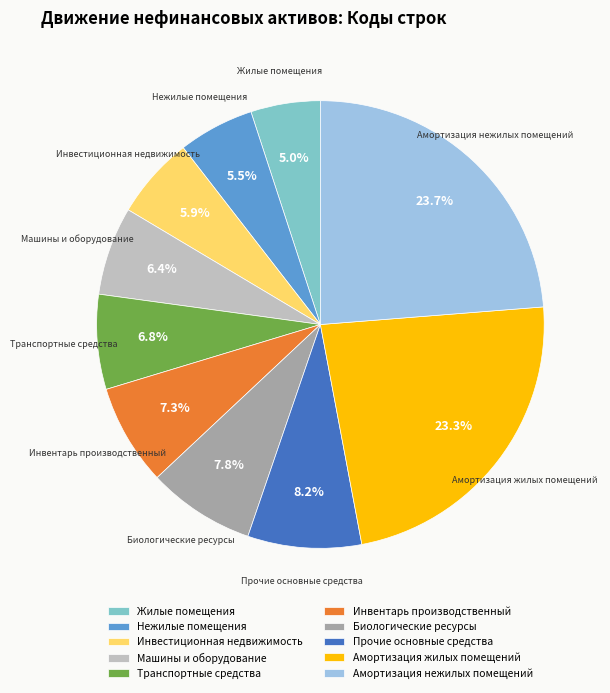

Count the number of slices in the pie.

10